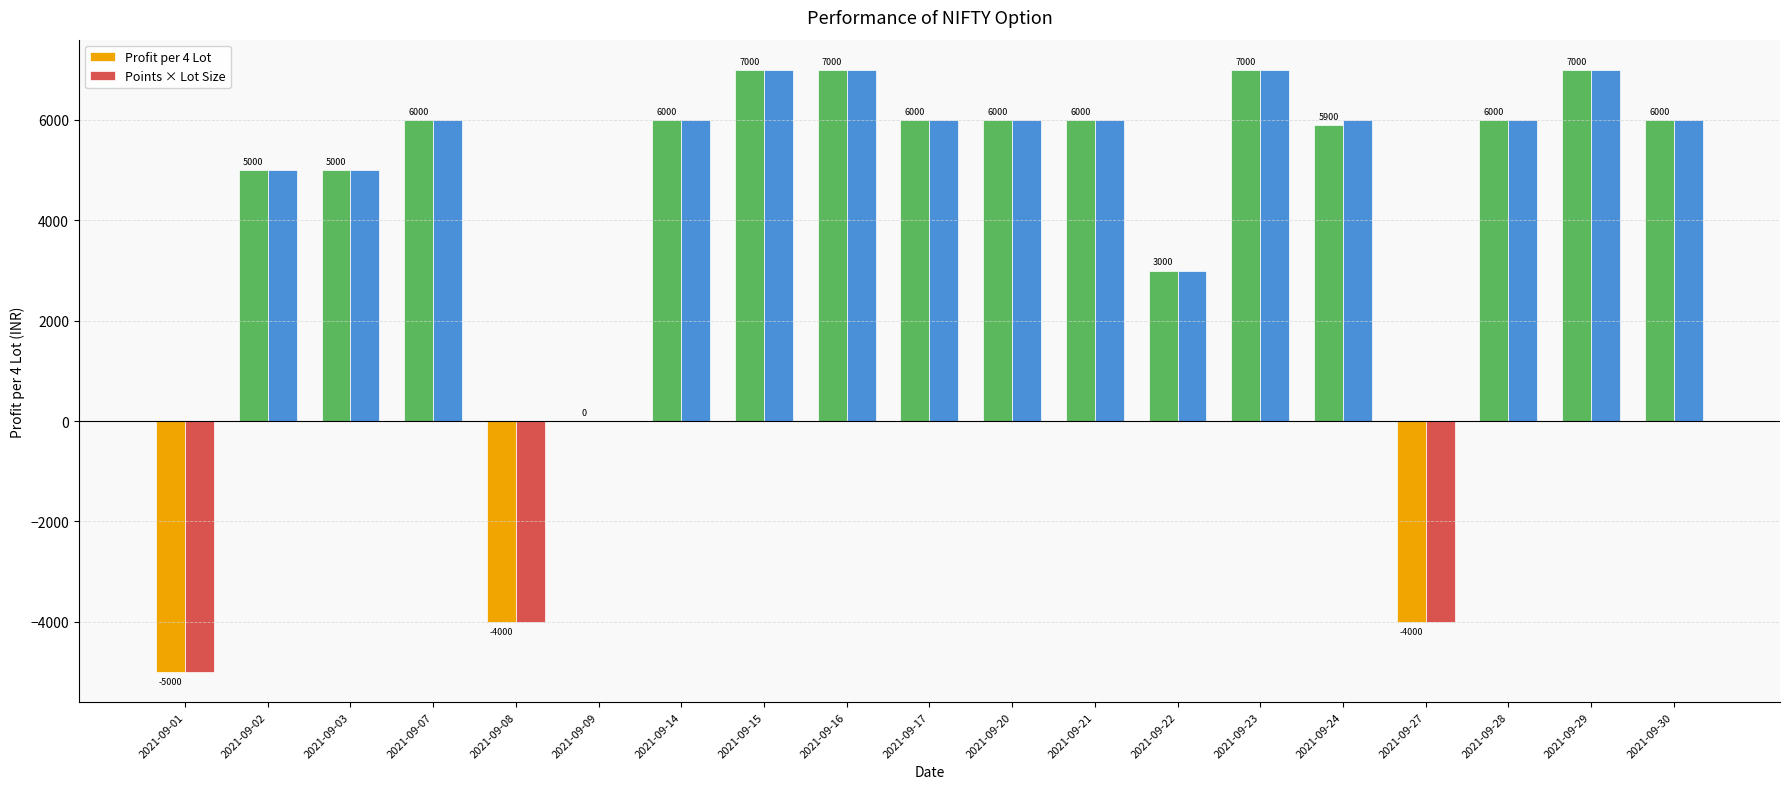

What is the greatest value displayed?

7000